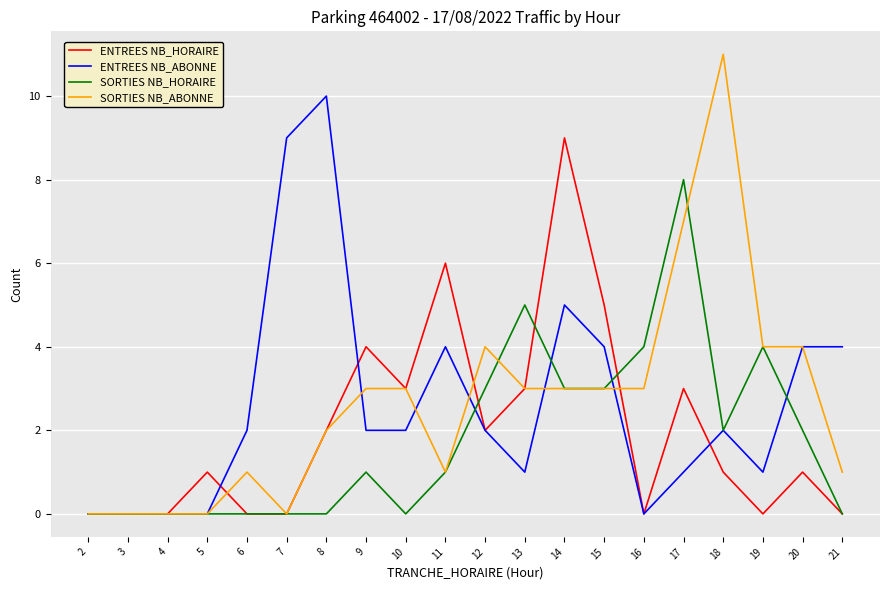

Reading left to right, what are all the values shown in this chart?

ENTREES NB_HORAIRE: 2=0	3=0	4=0	5=1	6=0	7=0	8=2	9=4	10=3	11=6	12=2	13=3	14=9	15=5	16=0	17=3	18=1	19=0	20=1	21=0
ENTREES NB_ABONNE: 2=0	3=0	4=0	5=0	6=2	7=9	8=10	9=2	10=2	11=4	12=2	13=1	14=5	15=4	16=0	17=1	18=2	19=1	20=4	21=4
SORTIES NB_HORAIRE: 2=0	3=0	4=0	5=0	6=0	7=0	8=0	9=1	10=0	11=1	12=3	13=5	14=3	15=3	16=4	17=8	18=2	19=4	20=2	21=0
SORTIES NB_ABONNE: 2=0	3=0	4=0	5=0	6=1	7=0	8=2	9=3	10=3	11=1	12=4	13=3	14=3	15=3	16=3	17=7	18=11	19=4	20=4	21=1